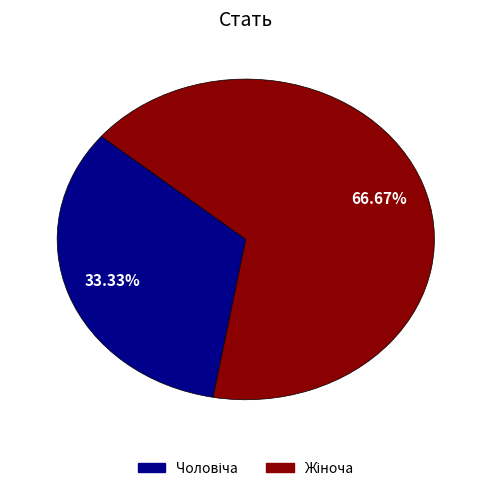

Is there a majority slice in this chart?

Yes